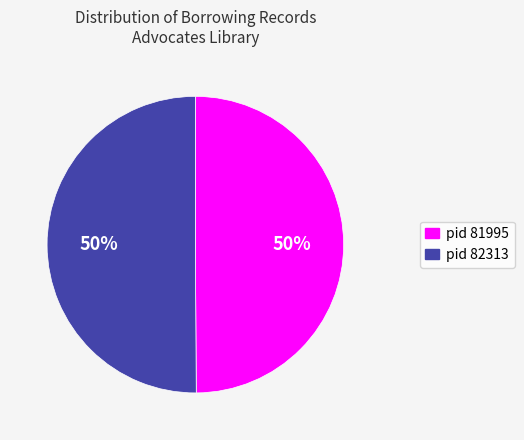

Combined, do pid 81995 and pid 82313 account for over 50%?

Yes